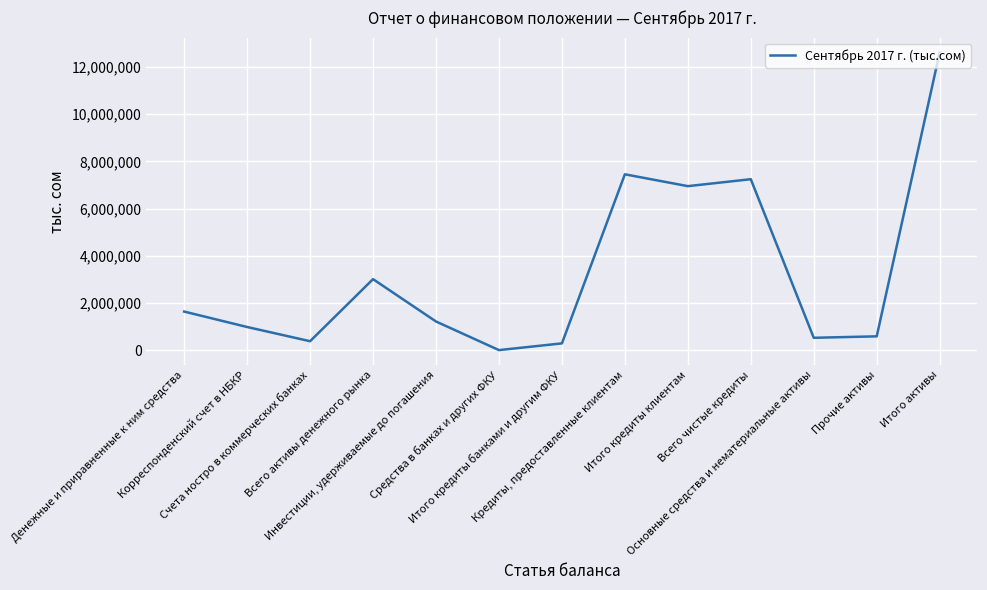

How many distinct data groups are displayed?

1